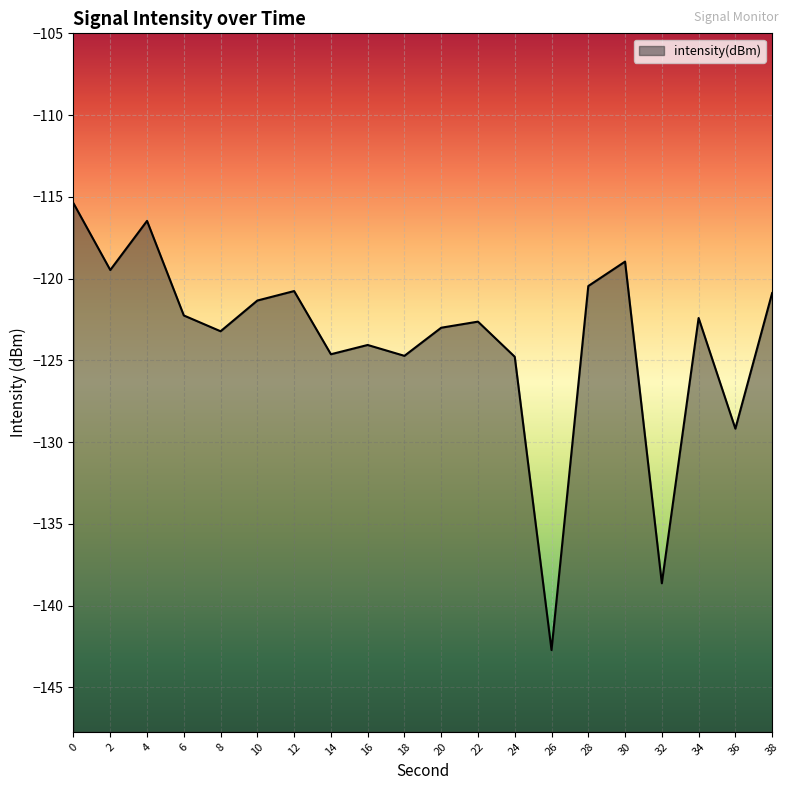

What is the minimum value shown in the chart?

-142.7